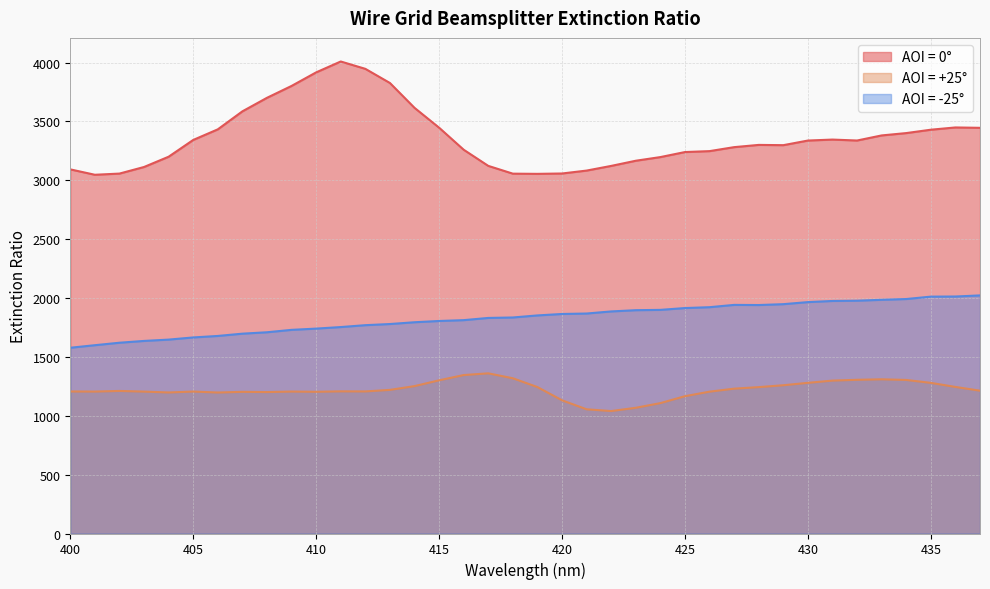

What is the difference between the maximum and minimum values in the AOI = 0° series?

962.2